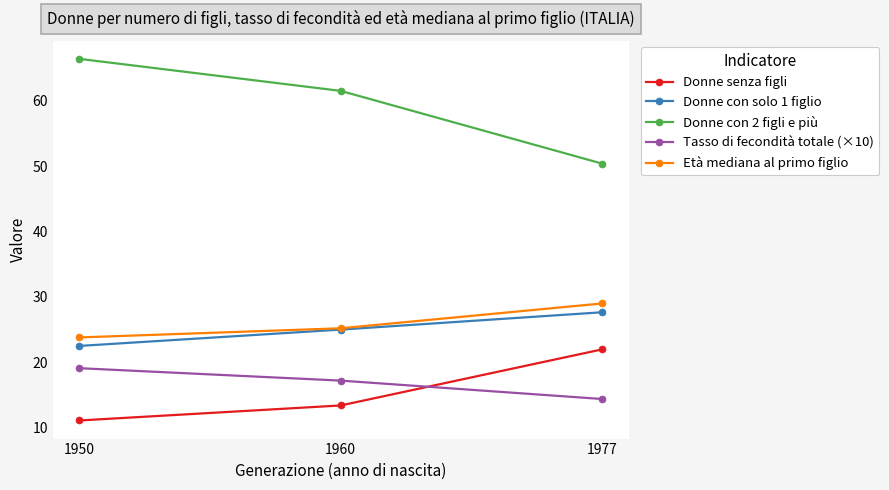

Rank the series by their maximum value, from highest to lowest.

Donne con 2 figli e più, Età mediana al primo figlio, Donne con solo 1 figlio, Donne senza figli, Tasso di fecondità totale (×10)